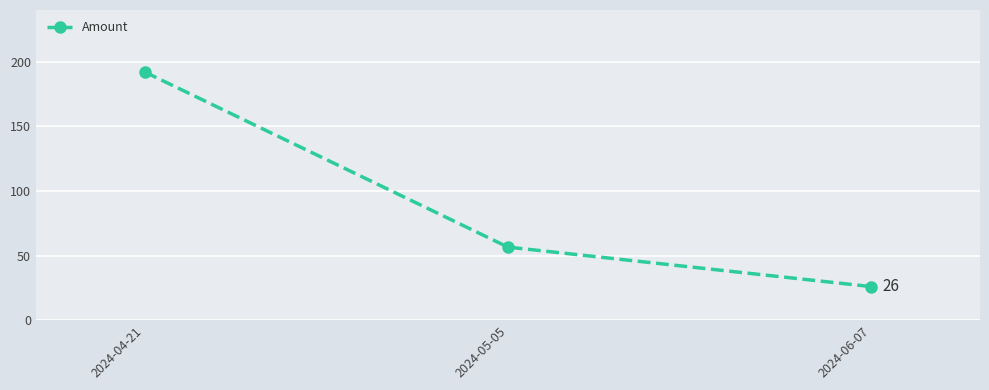

The value at 2024-05-05 is 96.6. True or false?

False